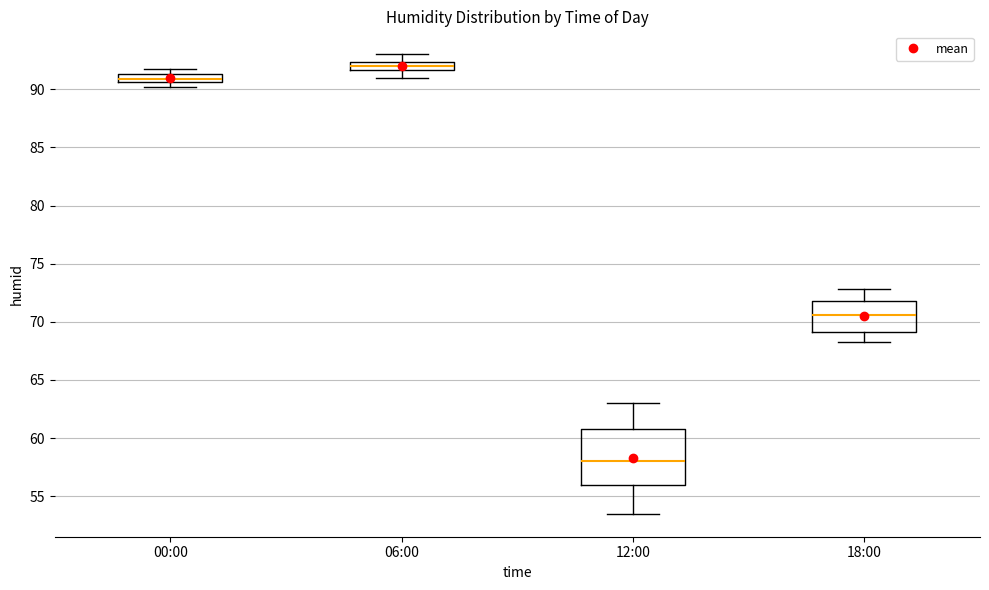

Which box is the tallest, from its lower edge to its upper edge?

12:00